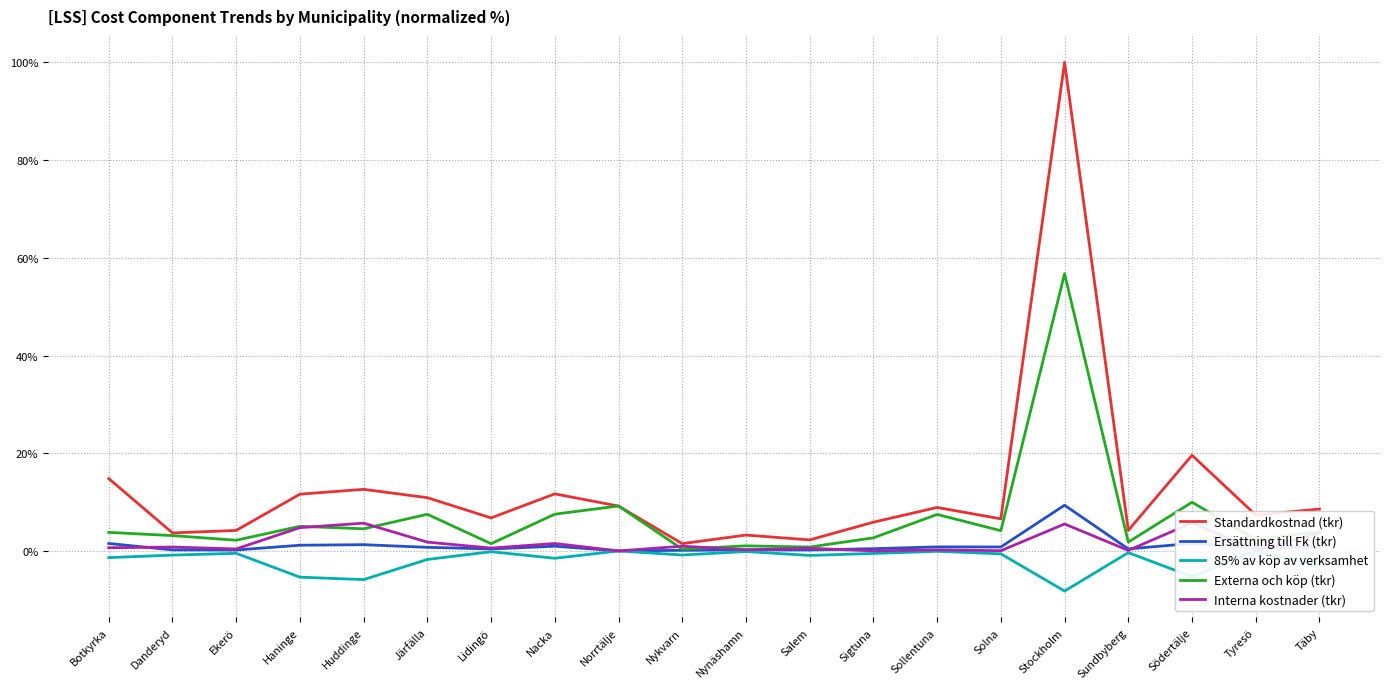

What is the difference between the maximum and minimum values in the Ersättning till Fk (tkr) series?

9.4